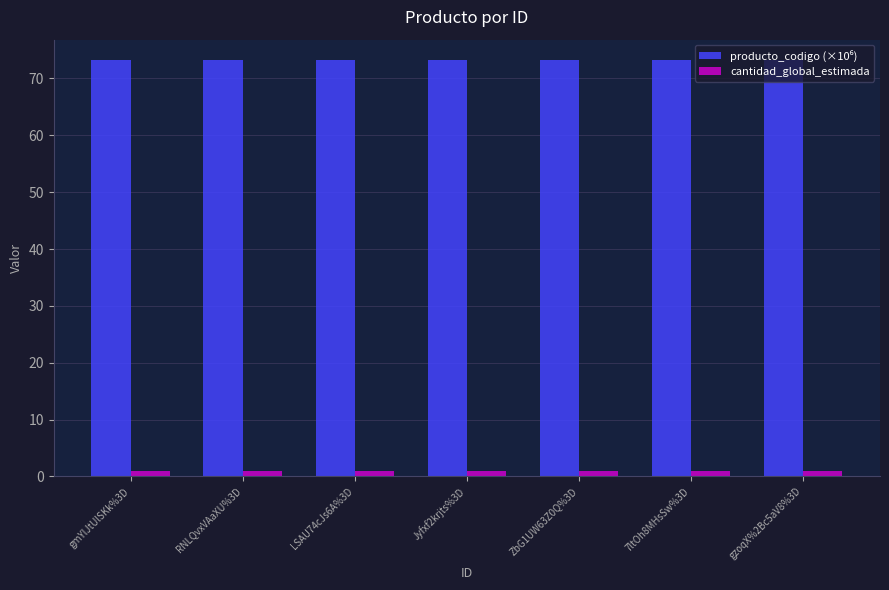

What is the label of the 6th bar from the right?

RNLQvxVAaXU%3D